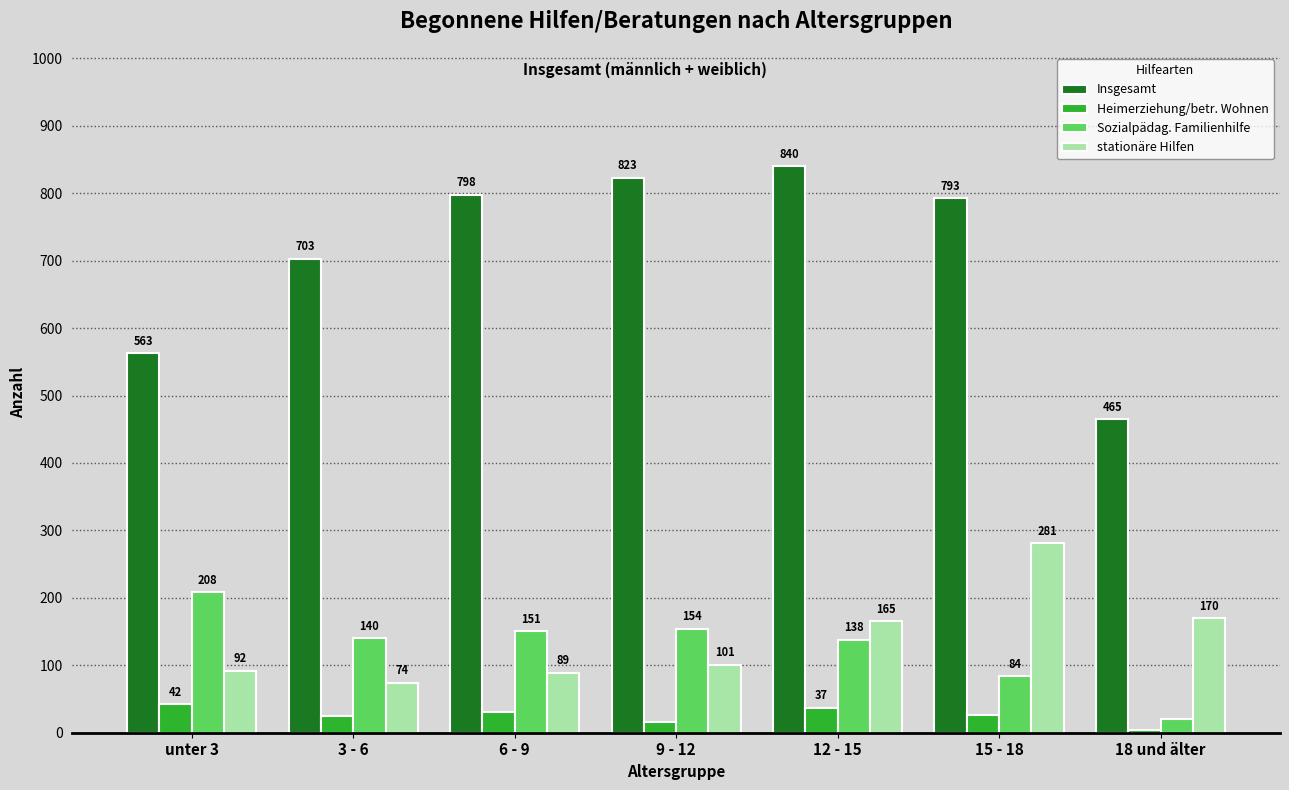

Reading left to right, what are all the values shown in this chart?

Insgesamt: unter 3=563	3 - 6=703	6 - 9=798	9 - 12=823	12 - 15=840	15 - 18=793	18 und älter=465
Heimerziehung/betr. Wohnen: unter 3=42	3 - 6=25	6 - 9=30	9 - 12=16	12 - 15=37	15 - 18=27	18 und älter=4
Sozialpädag. Familienhilfe: unter 3=208	3 - 6=140	6 - 9=151	9 - 12=154	12 - 15=138	15 - 18=84	18 und älter=20
stationäre Hilfen: unter 3=92	3 - 6=74	6 - 9=89	9 - 12=101	12 - 15=165	15 - 18=281	18 und älter=170